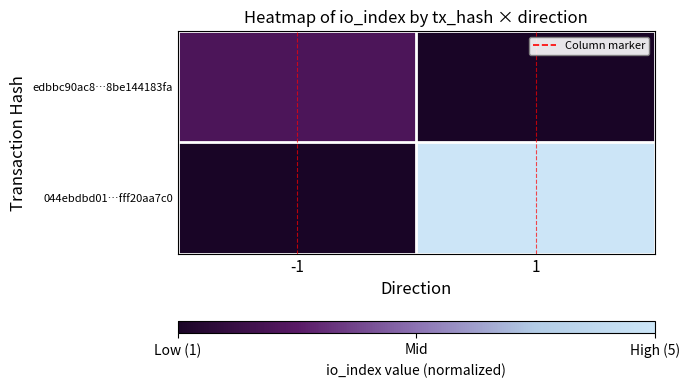

What is the total value across all series at -1?

0.2